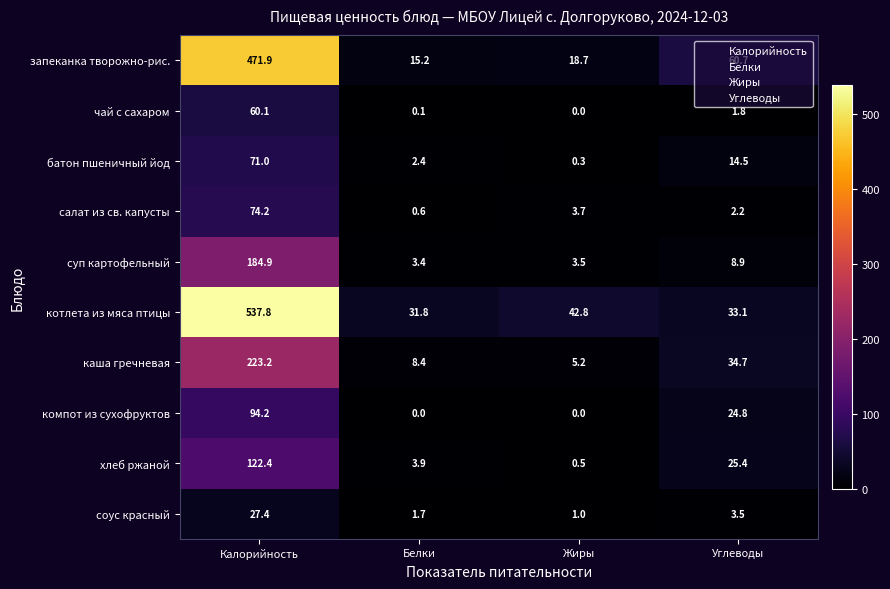

Where is соус красный nearest to the value 14?

Углеводы